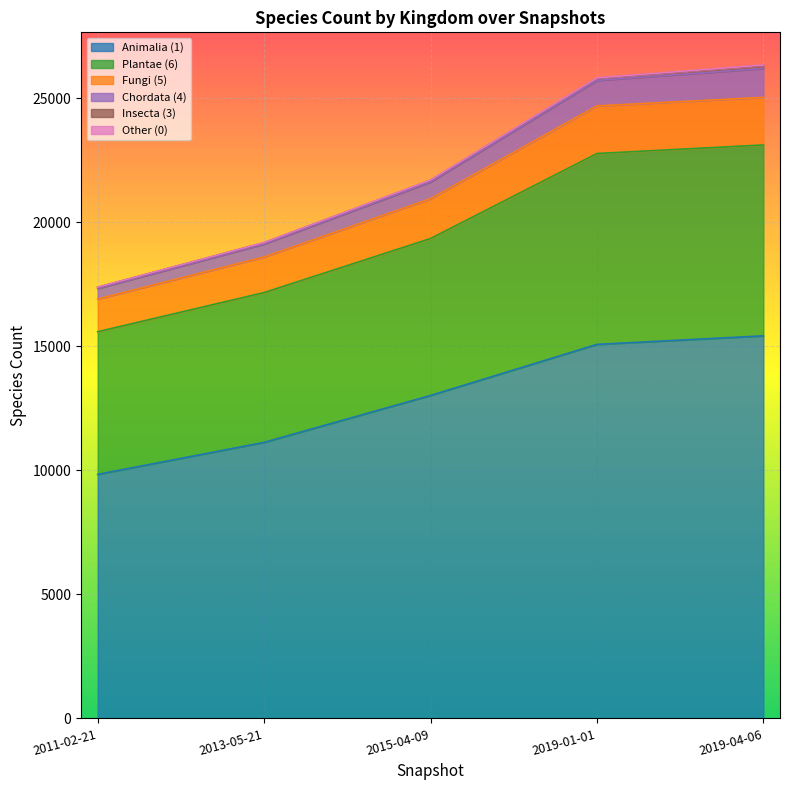

Is it true that Chordata (4) equals 25691 at 2011-02-21?

False